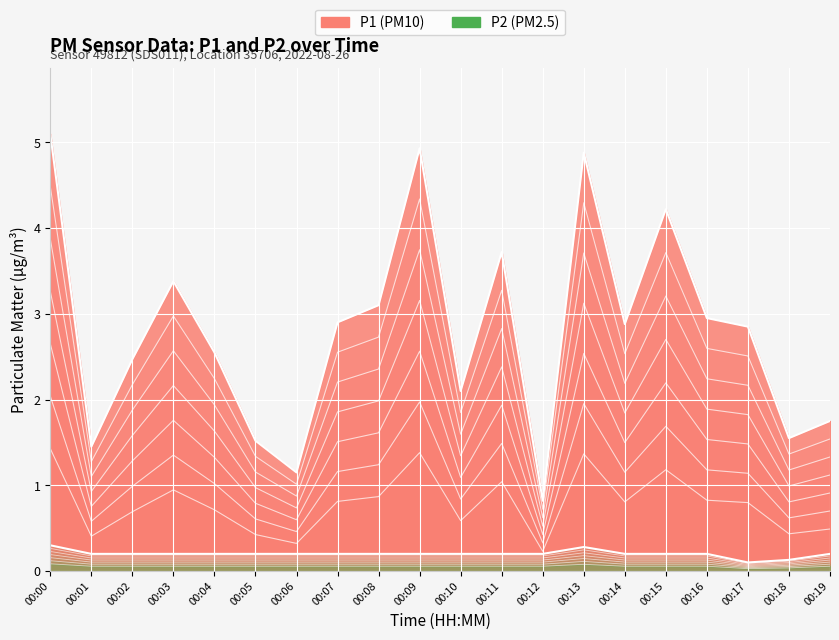

Which series has the largest range (max minus min)?

P1